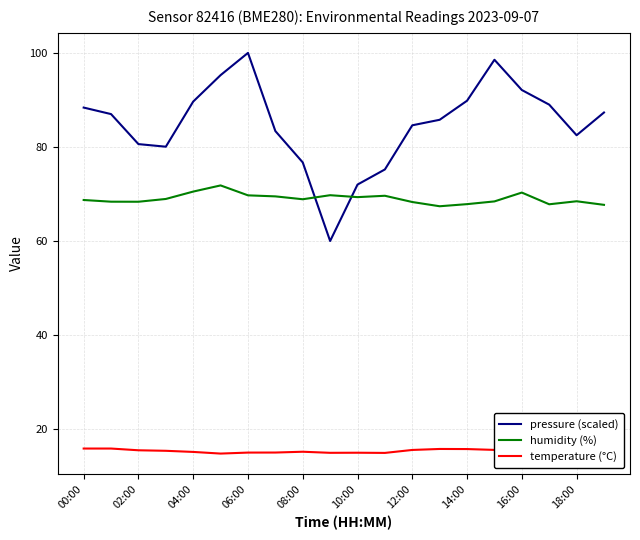

What is the difference between the maximum and minimum values in the pressure (scaled) series?

40.0